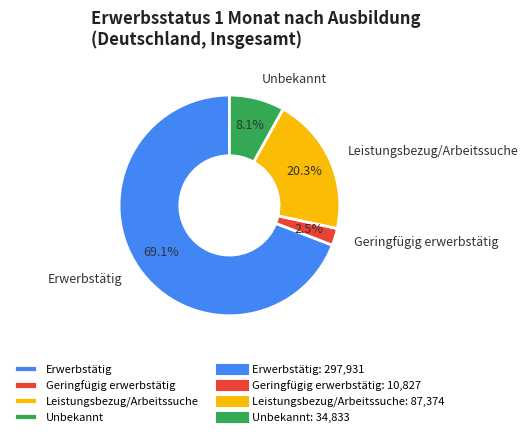

Combined, what portion of the pie is Unbekannt and Leistungsbezug/Arbeitssuche?

28.4%